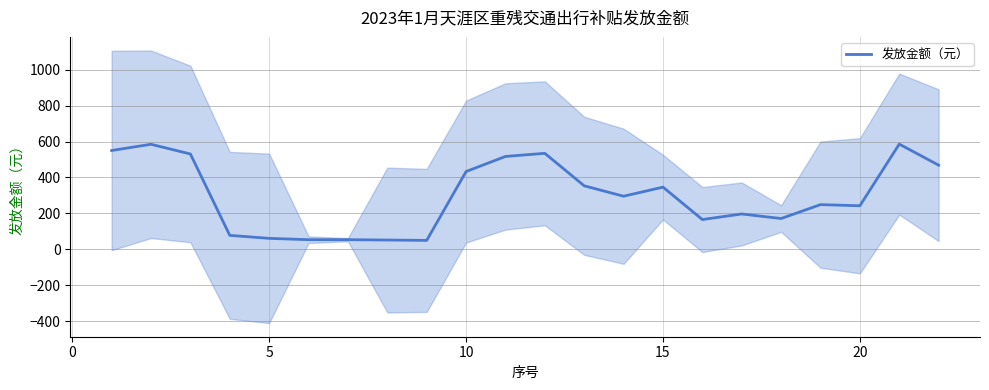

The chart shows a value of 92.6 at 5. True or false?

False